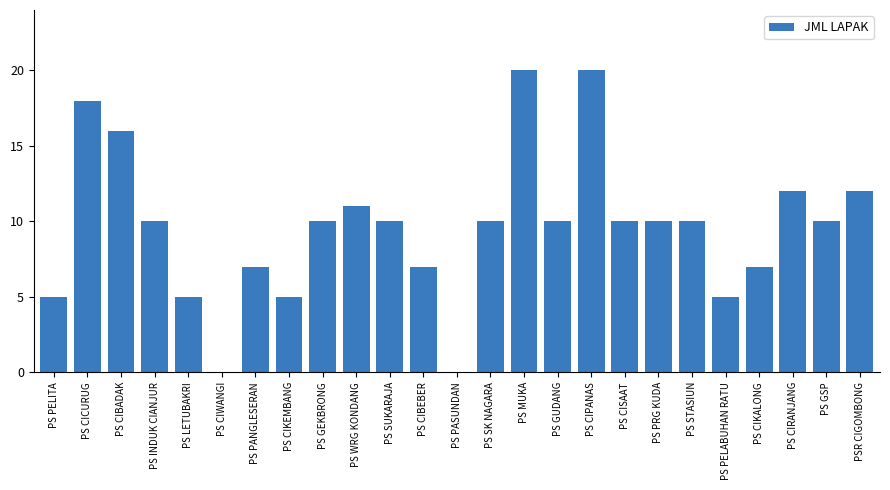

What is the greatest value displayed?

20